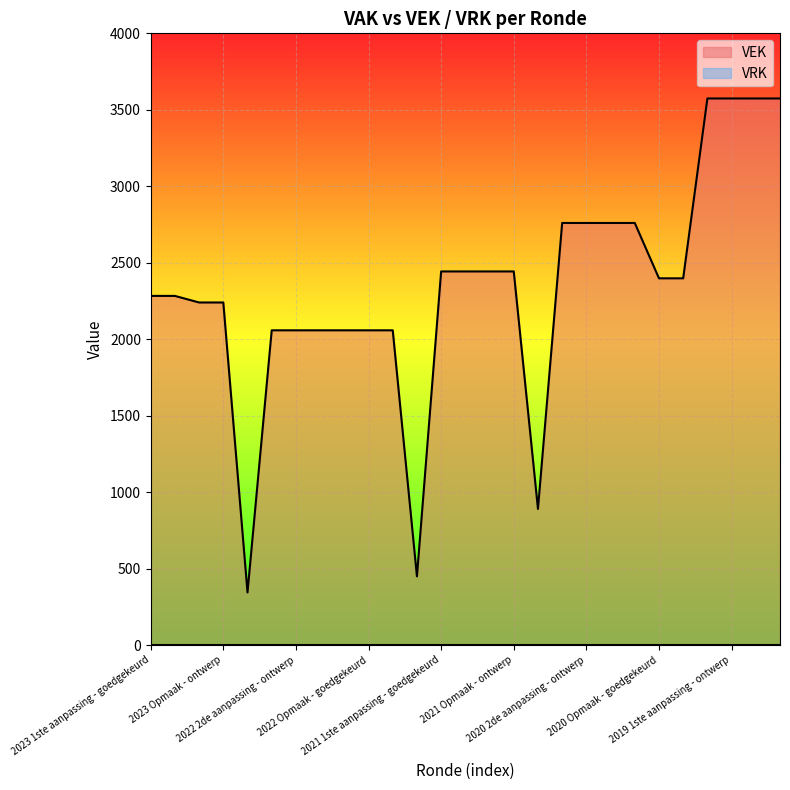

List the labels in order of value, smallest first.

2022 uitvoering, 2021 uitvoering, 2020 uitvoering, 2022 2de aanpassing - goedgekeurd, 2022 2de aanpassing - ontwerp, 2022 1ste aanpassing - goedgekeurd, 2022 1ste aanpassing - ontwerp, 2022 Opmaak - goedgekeurd, 2022 Opmaak - ontwerp, 2023 Opmaak - goedgekeurd, 2023 Opmaak - ontwerp, 2023 1ste aanpassing - goedgekeurd, 2023 1ste aanpassing - ontwerp, 2020 Opmaak - goedgekeurd, 2020 Opmaak - ontwerp, 2021 1ste aanpassing - goedgekeurd, 2021 1ste aanpassing - ontwerp, 2021 Opmaak - goedgekeurd, 2021 Opmaak - ontwerp, 2020 2de aanpassing - goedgekeurd, 2020 2de aanpassing - ontwerp, 2020 1ste aanpassing - goedgekeurd, 2020 1ste aanpassing - ontwerp, 2019 1ste aanpassing - goedgekeurd, 2019 1ste aanpassing - ontwerp, 2019 opmaak - goedgekeurd, 2019 opmaak - ontwerp